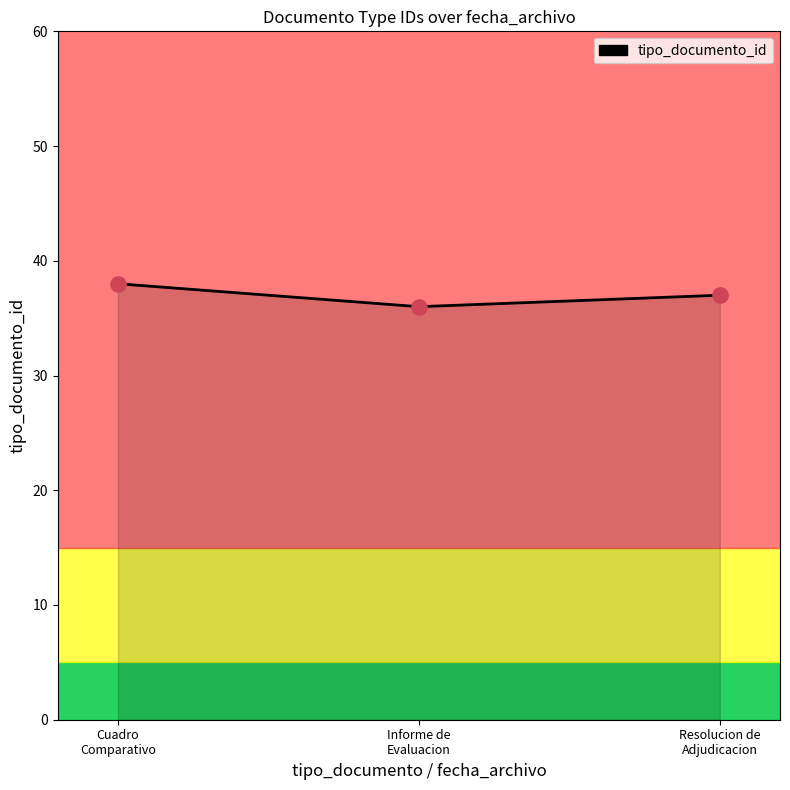

Which has a higher value, Resolucion de
Adjudicacion or Cuadro
Comparativo?

Cuadro
Comparativo